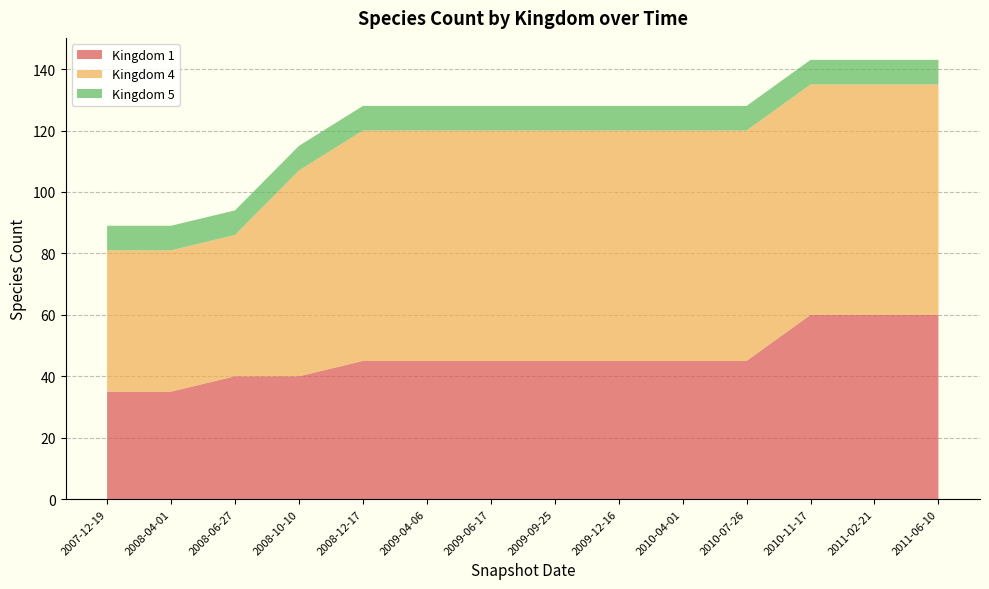

Reading left to right, transcribe all the data shown in this chart.

1: 2007-12-19=35	2008-04-01=35	2008-06-27=40	2008-10-10=40	2008-12-17=45	2009-04-06=45	2009-06-17=45	2009-09-25=45	2009-12-16=45	2010-04-01=45	2010-07-26=45	2010-11-17=60	2011-02-21=60	2011-06-10=60
4: 2007-12-19=46	2008-04-01=46	2008-06-27=46	2008-10-10=67	2008-12-17=75	2009-04-06=75	2009-06-17=75	2009-09-25=75	2009-12-16=75	2010-04-01=75	2010-07-26=75	2010-11-17=75	2011-02-21=75	2011-06-10=75
5: 2007-12-19=8	2008-04-01=8	2008-06-27=8	2008-10-10=8	2008-12-17=8	2009-04-06=8	2009-06-17=8	2009-09-25=8	2009-12-16=8	2010-04-01=8	2010-07-26=8	2010-11-17=8	2011-02-21=8	2011-06-10=8